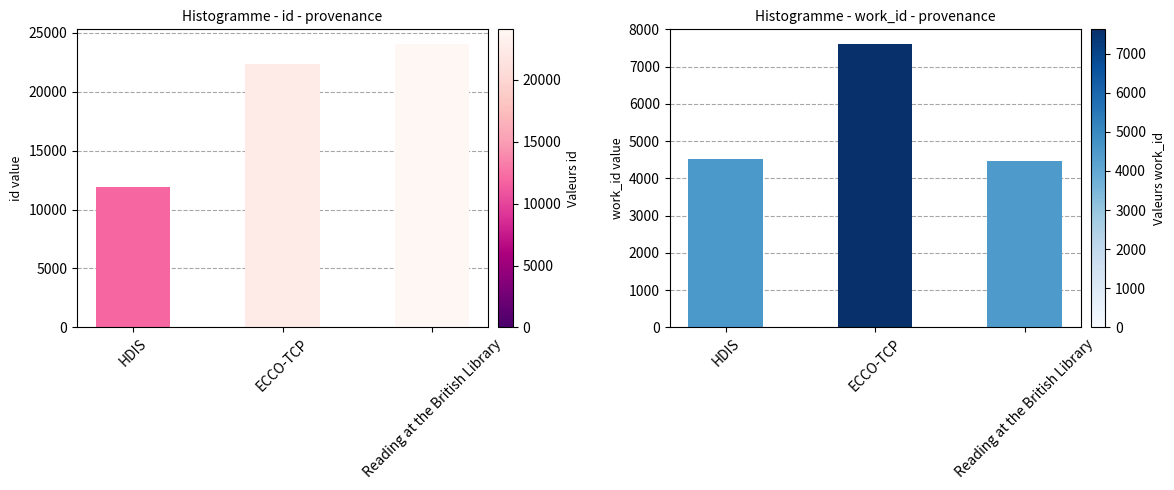

Reading right to left, transcribe all the data shown in this chart.

id: 24073	22324	11929
work_id: 4480	7622	4533